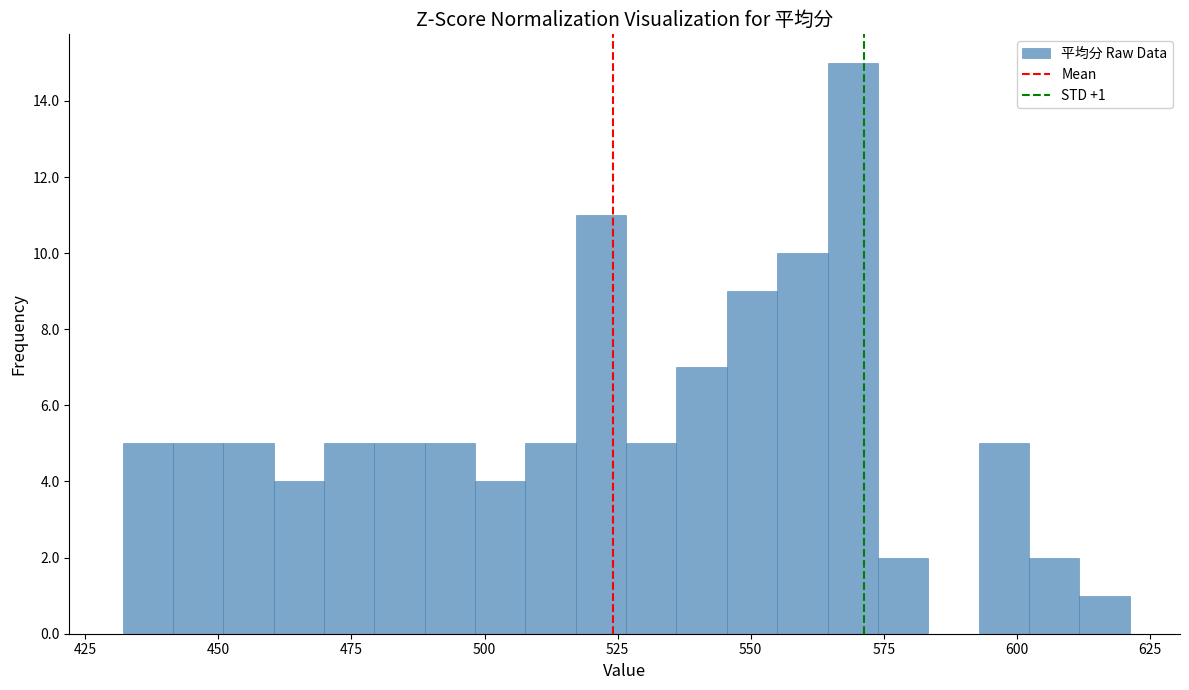

Read against the x-axis, roughly where is the centre of the tallest bar?

570